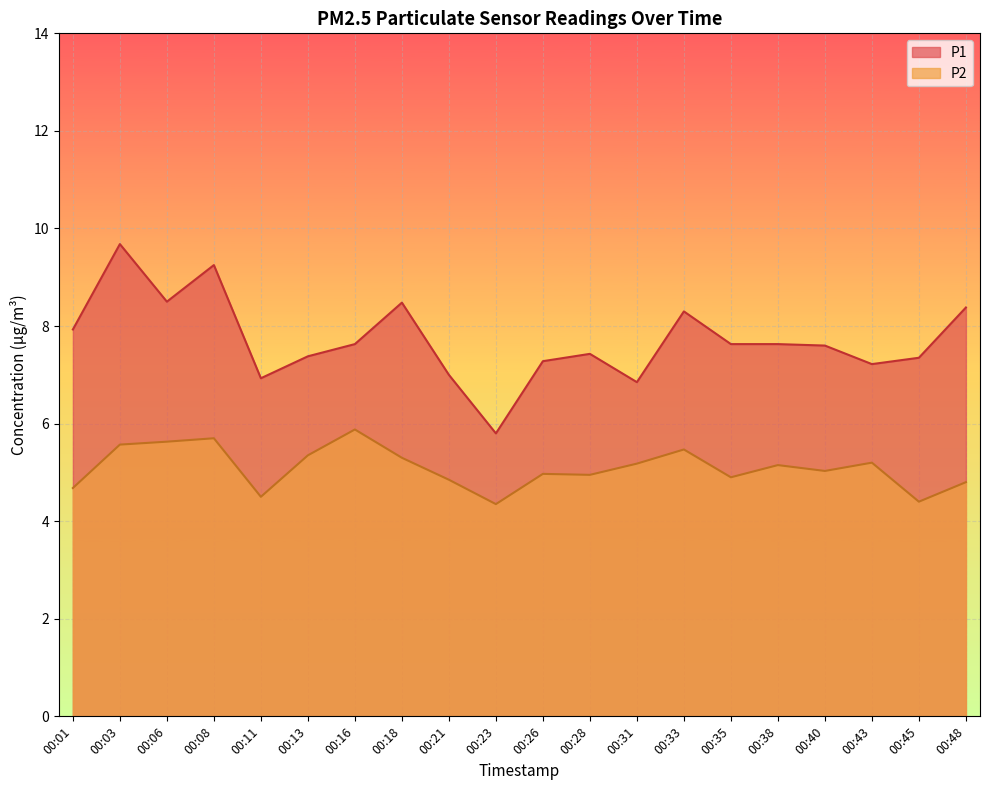

True or false: P1 has more than 0 points higher than both neighbors.

True